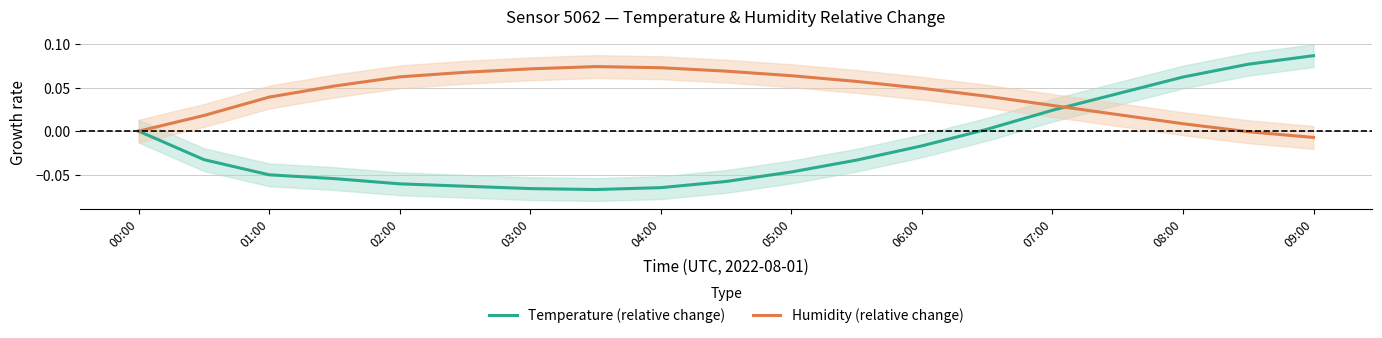

True or false: Humidity (relative change) has a value of 0.0 at 02:00.

False